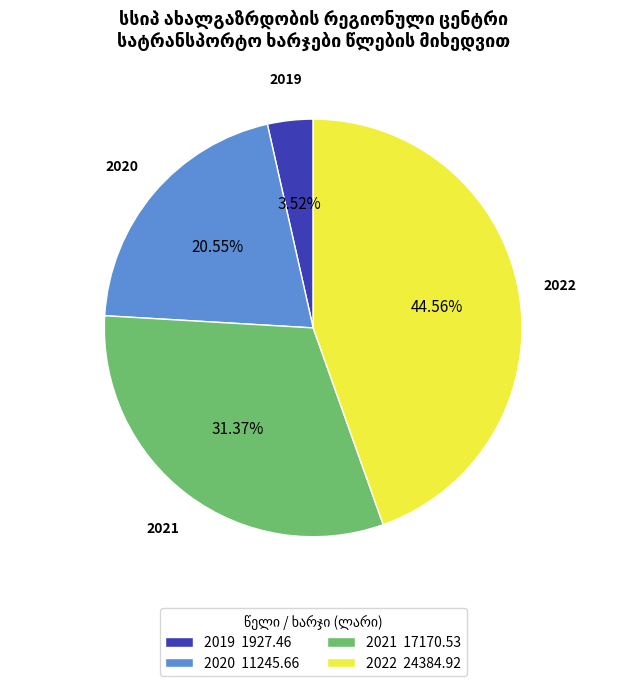

Combined, do 2022 24384.92 and 2019 1927.46 account for over 50%?

No